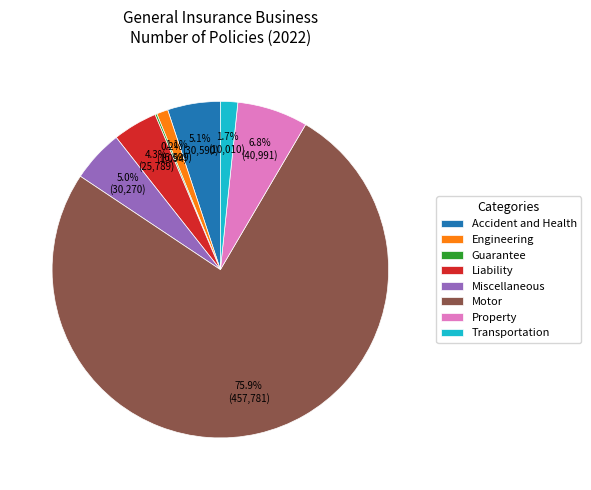

Between Engineering and Transportation, which is larger?

Transportation